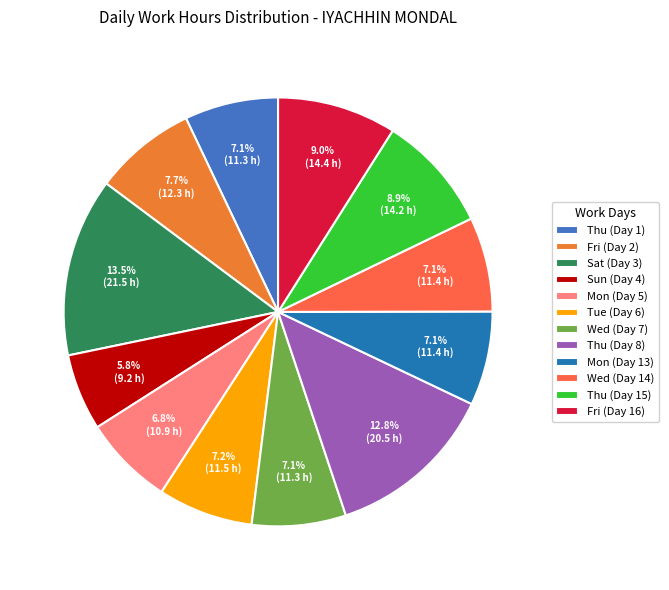

What percentage is the Tue (Day 6) slice, to the nearest percent?

7%